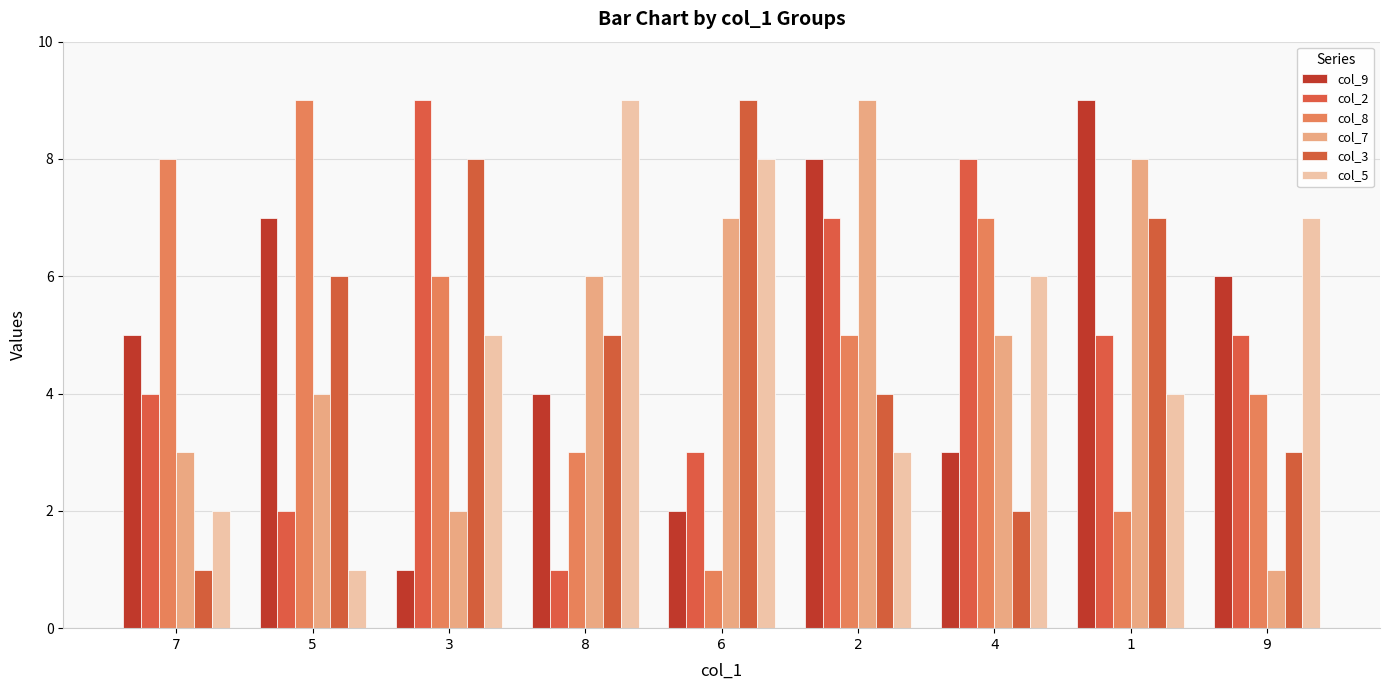

Does the chart contain stacked bars?

No